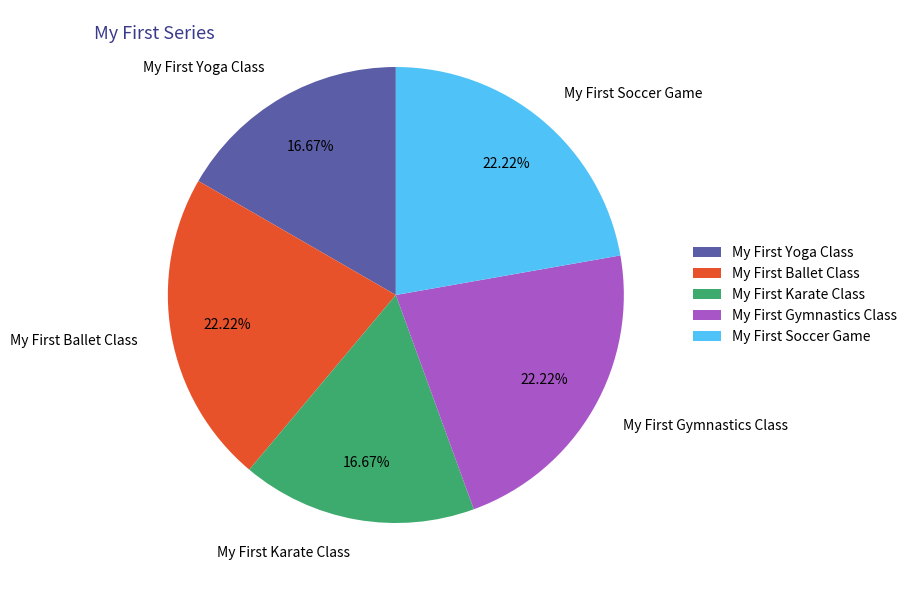

Is there a majority slice in this chart?

No